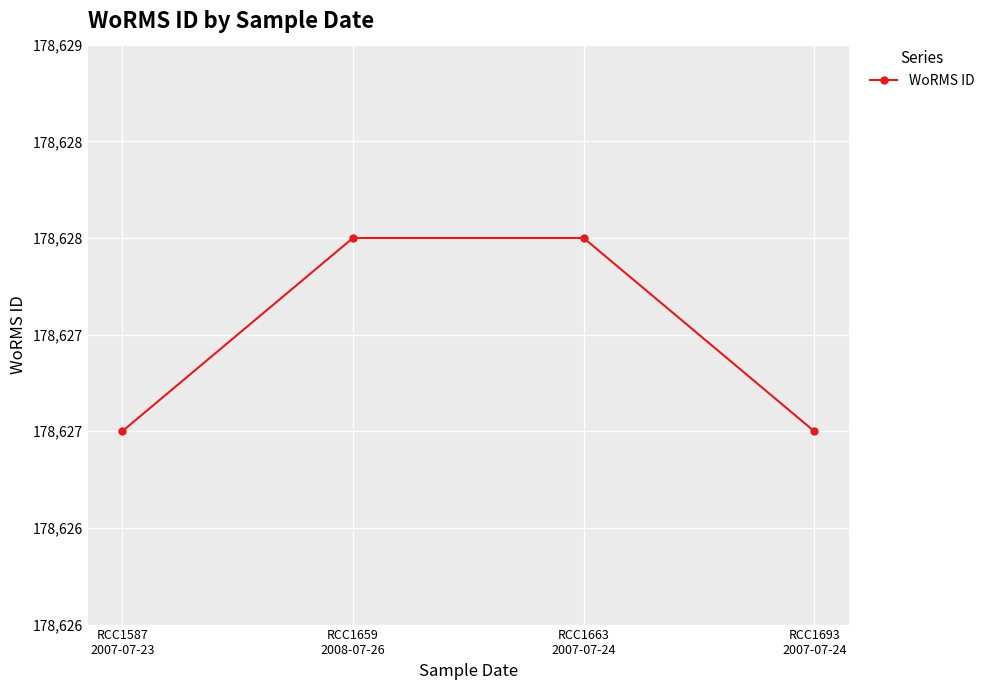

Which has a higher value, RCC1587
2007-07-23 or RCC1663
2007-07-24?

RCC1663
2007-07-24